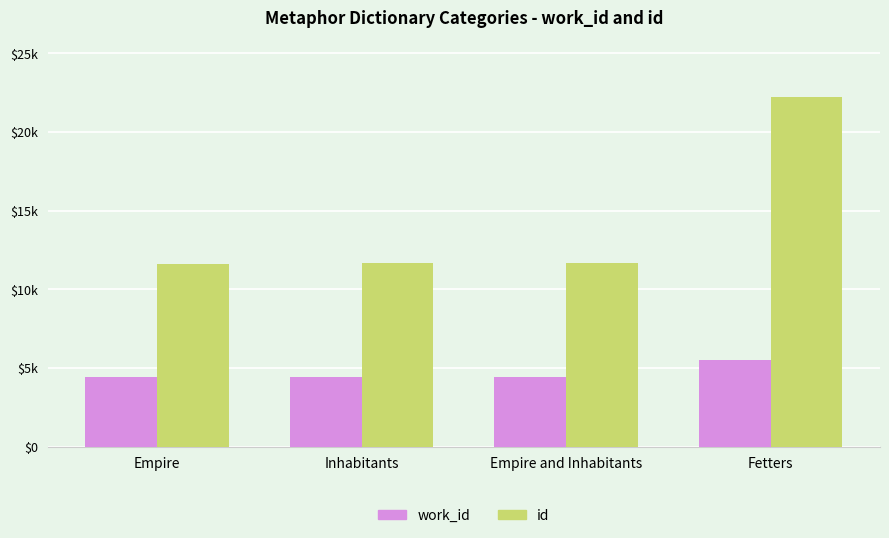

What is the value of the id bar at the 1st from the left?

11646